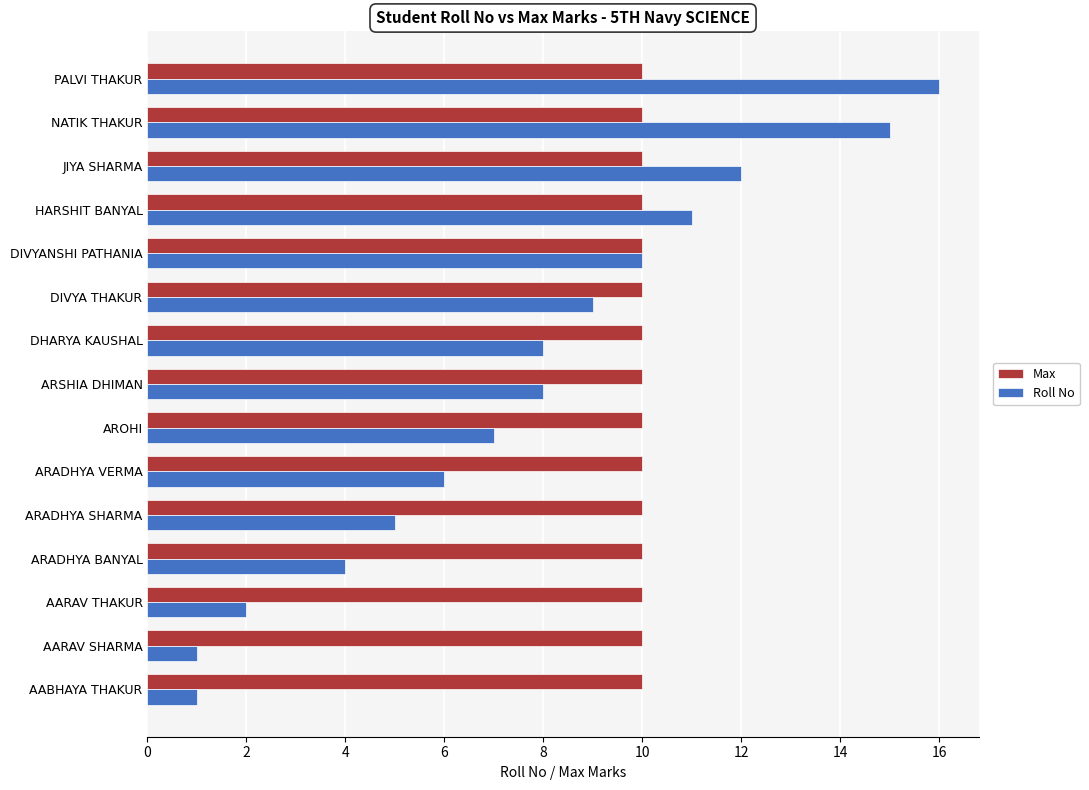

The Max series shows 5 at DIVYANSHI PATHANIA. True or false?

False